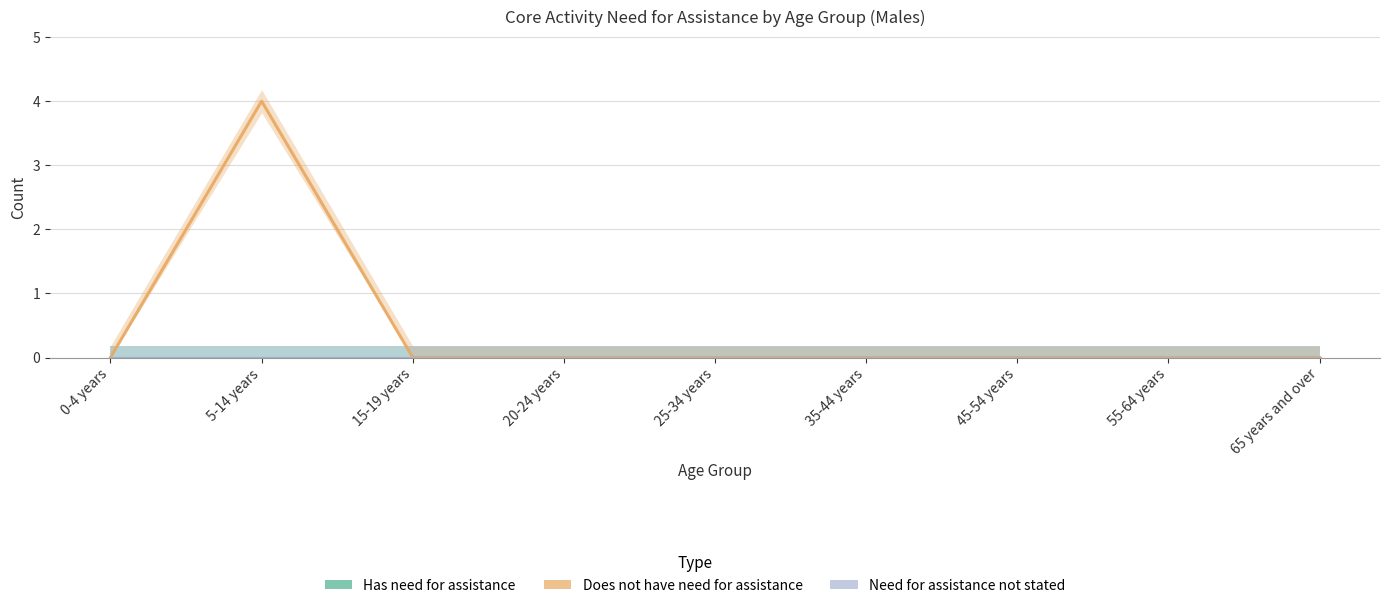

Reading left to right, extract all data points from this chart.

Has need for assistance: 0	0	0	0	0	0	0	0	0
Does not have need for assistance: 0	4	0	0	0	0	0	0	0
Need for assistance not stated: 0	0	0	0	0	0	0	0	0